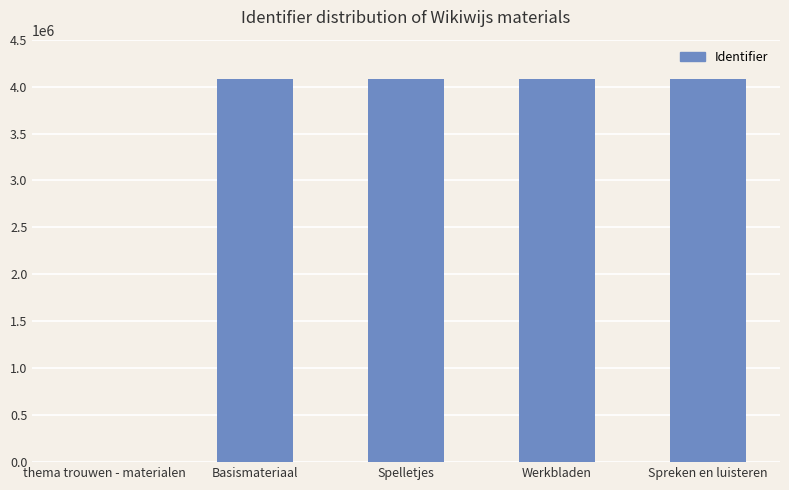

The value at Werkbladen is 1738674. True or false?

False